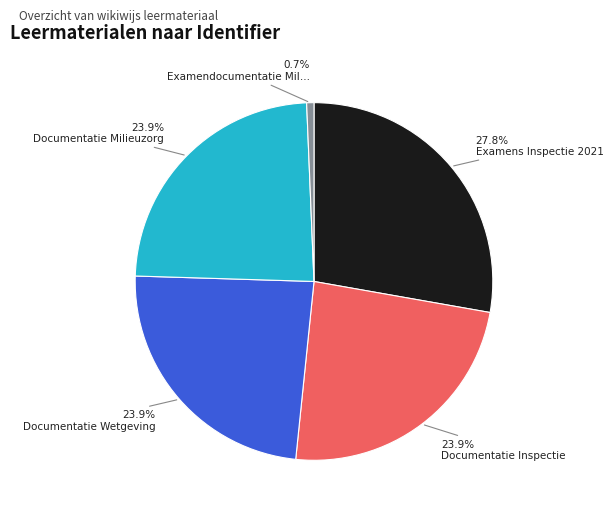

Does any single category account for the majority?

No